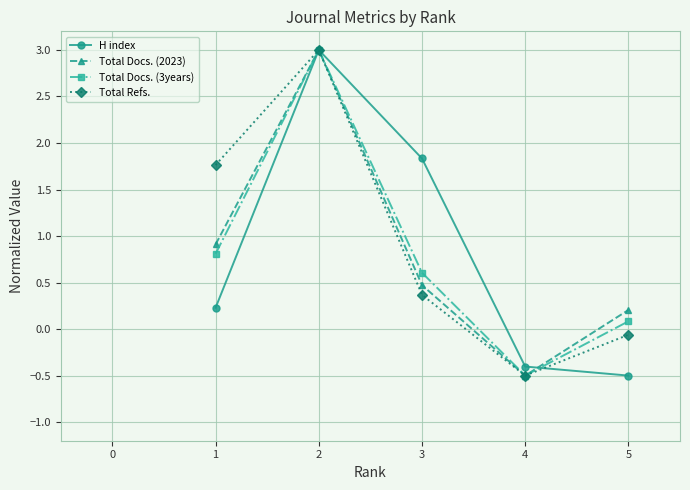

Reading left to right, transcribe all the data shown in this chart.

H index: 0.2	3.0	1.8	-0.4	-0.5
Total Docs. (2023): 0.9	3.0	0.5	-0.5	0.2
Total Docs. (3years): 0.8	3.0	0.6	-0.5	0.1
Total Refs.: 1.8	3.0	0.4	-0.5	-0.1